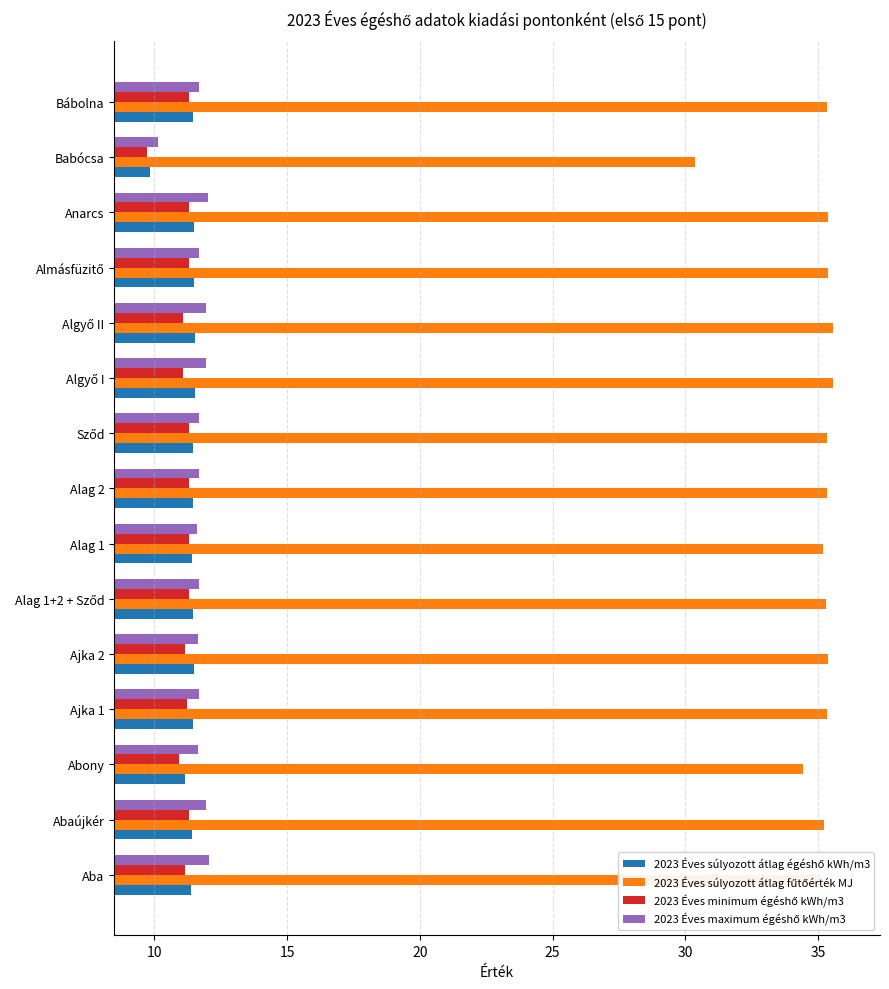

What is the maximum value shown in the chart?

35.5